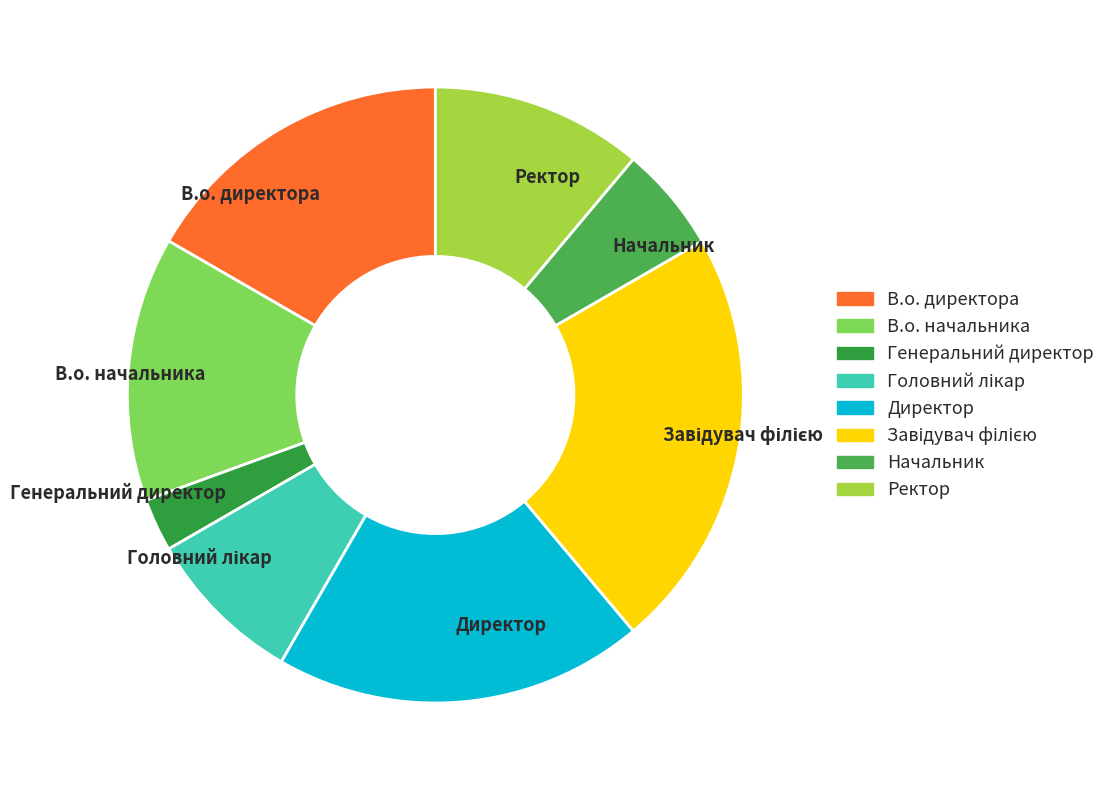

The Директор slice represents 26% of the pie. True or false?

False